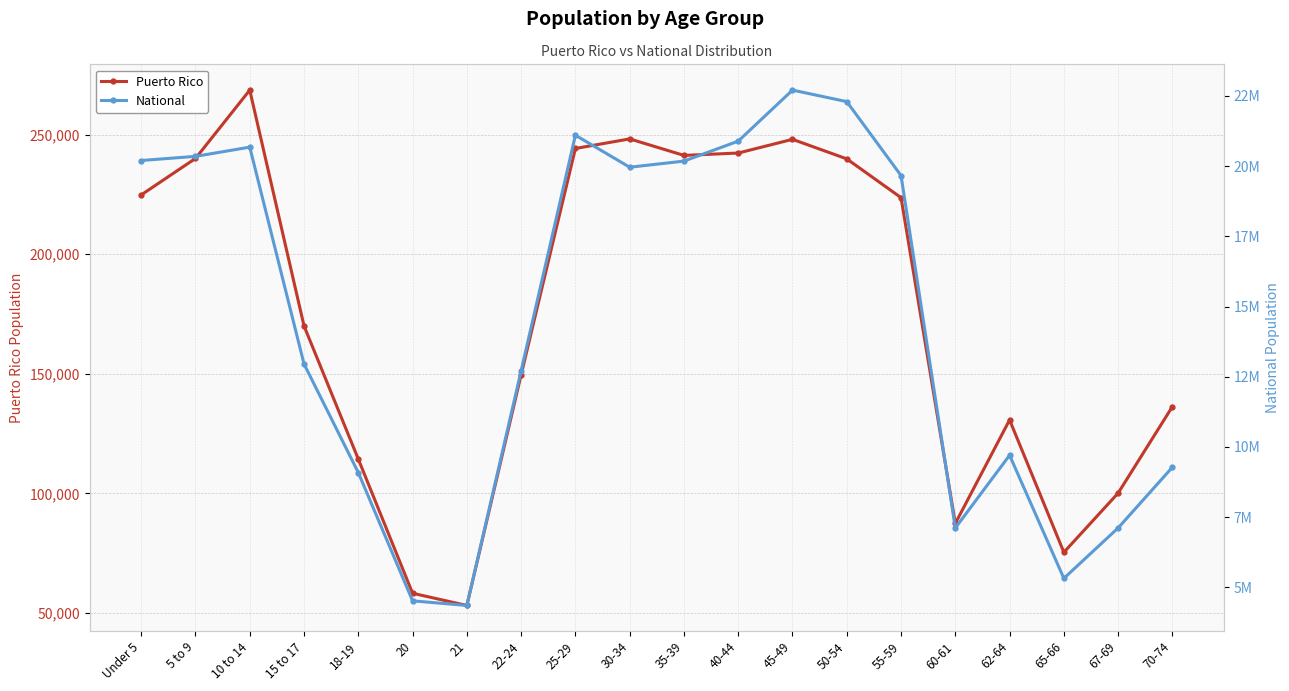

True or false: National and Puerto Rico cross at least once.

False